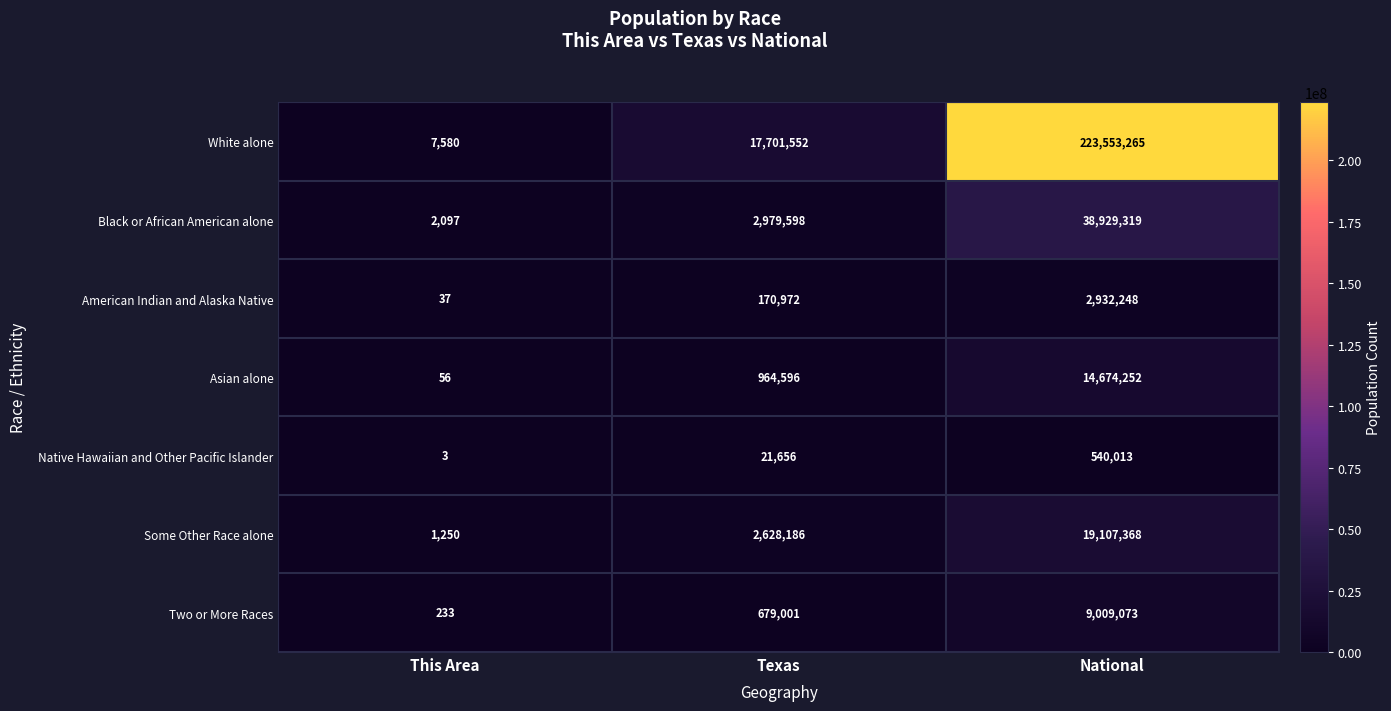

Is it true that Native Hawaiian and Other Pacific Islander equals 540013 at National?

True